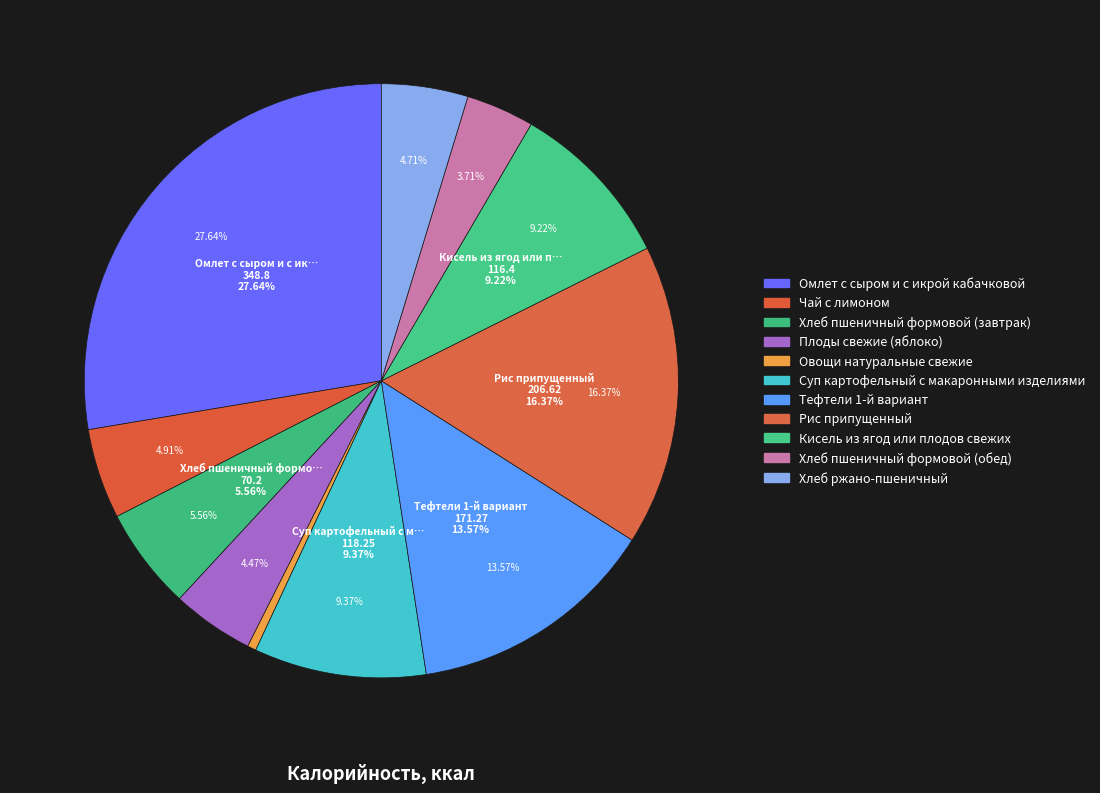

Does any single category account for the majority?

No